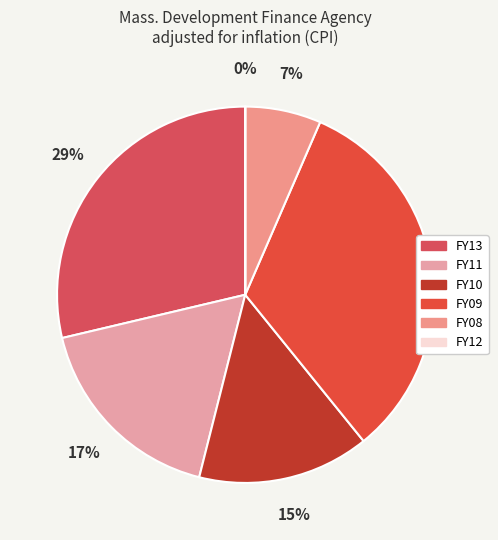

How many slices are in this pie chart?

6